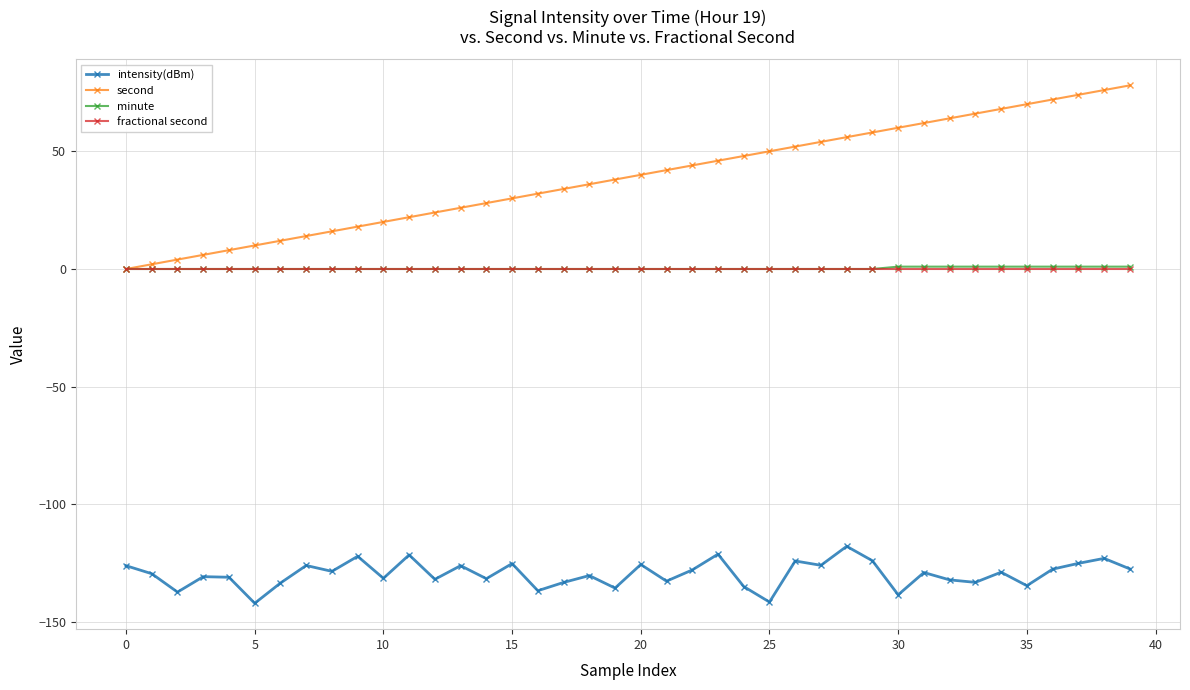

Which series has the widest spread of values?

second